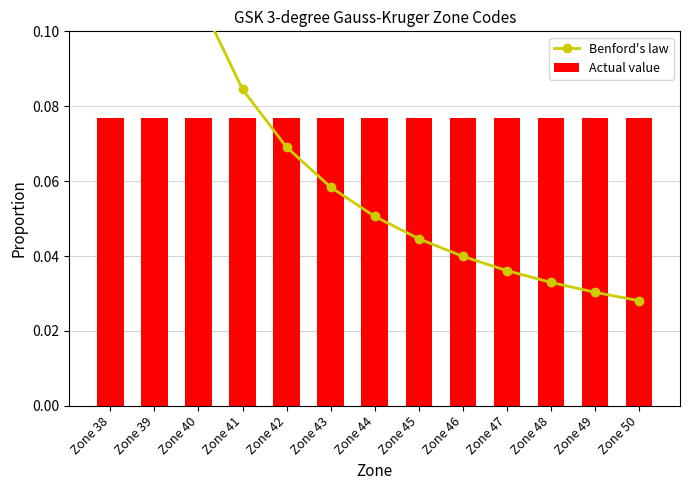

Count the Actual value values in the range 0 to 1.

13